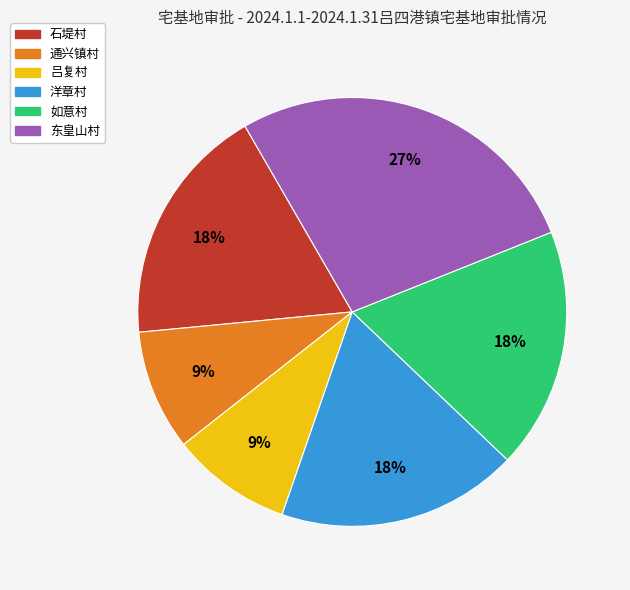

Which has a higher value, 通兴镇村 or 石堤村?

石堤村